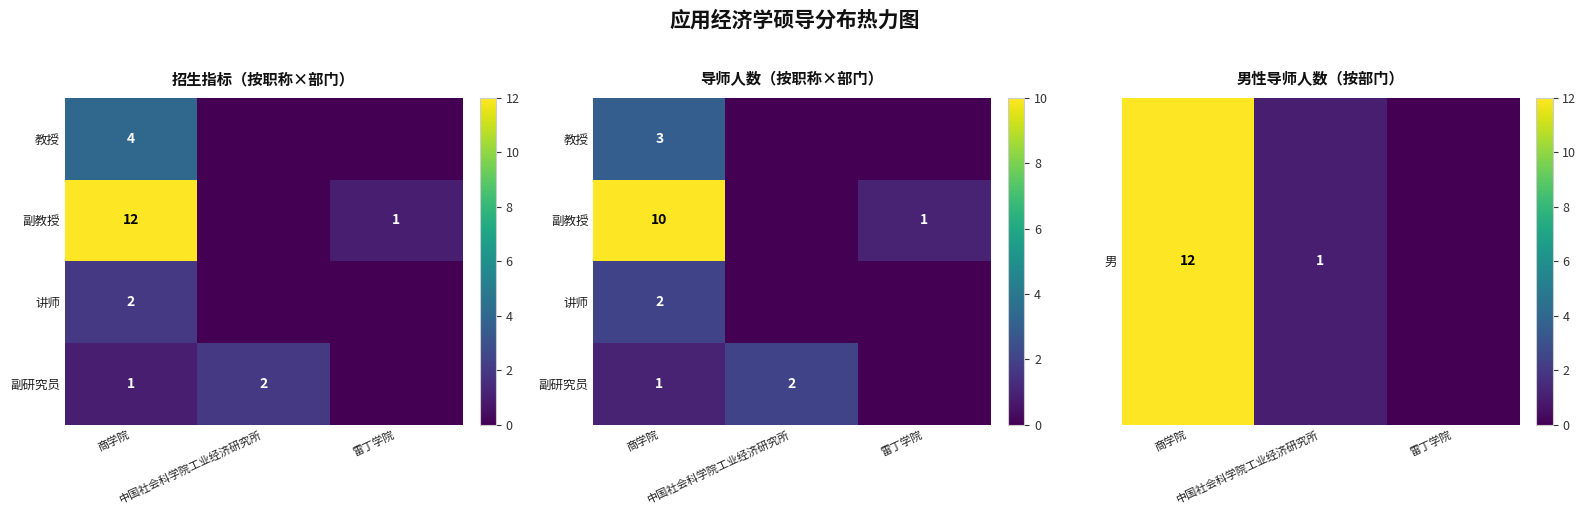

How many 讲师 values are between 0 and 2?

3